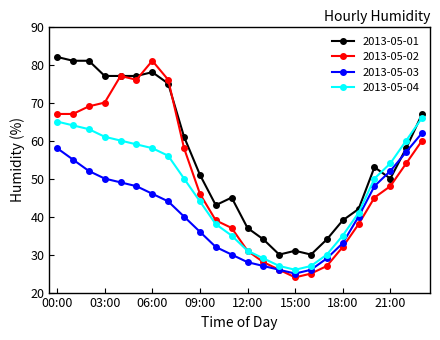

What is the highest value of the 2013-05-04 series?

66